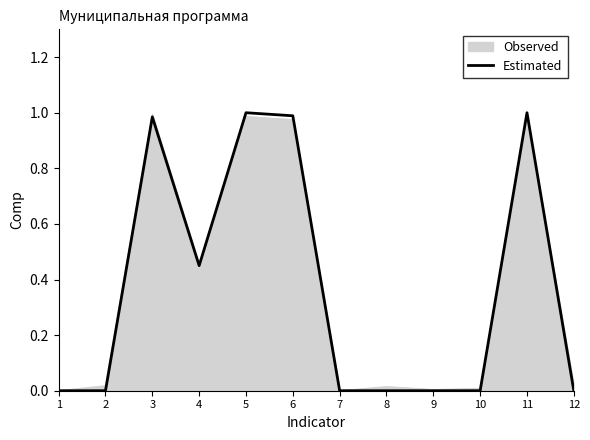

True or false: Observed has a value of 1.0 at 3.

True